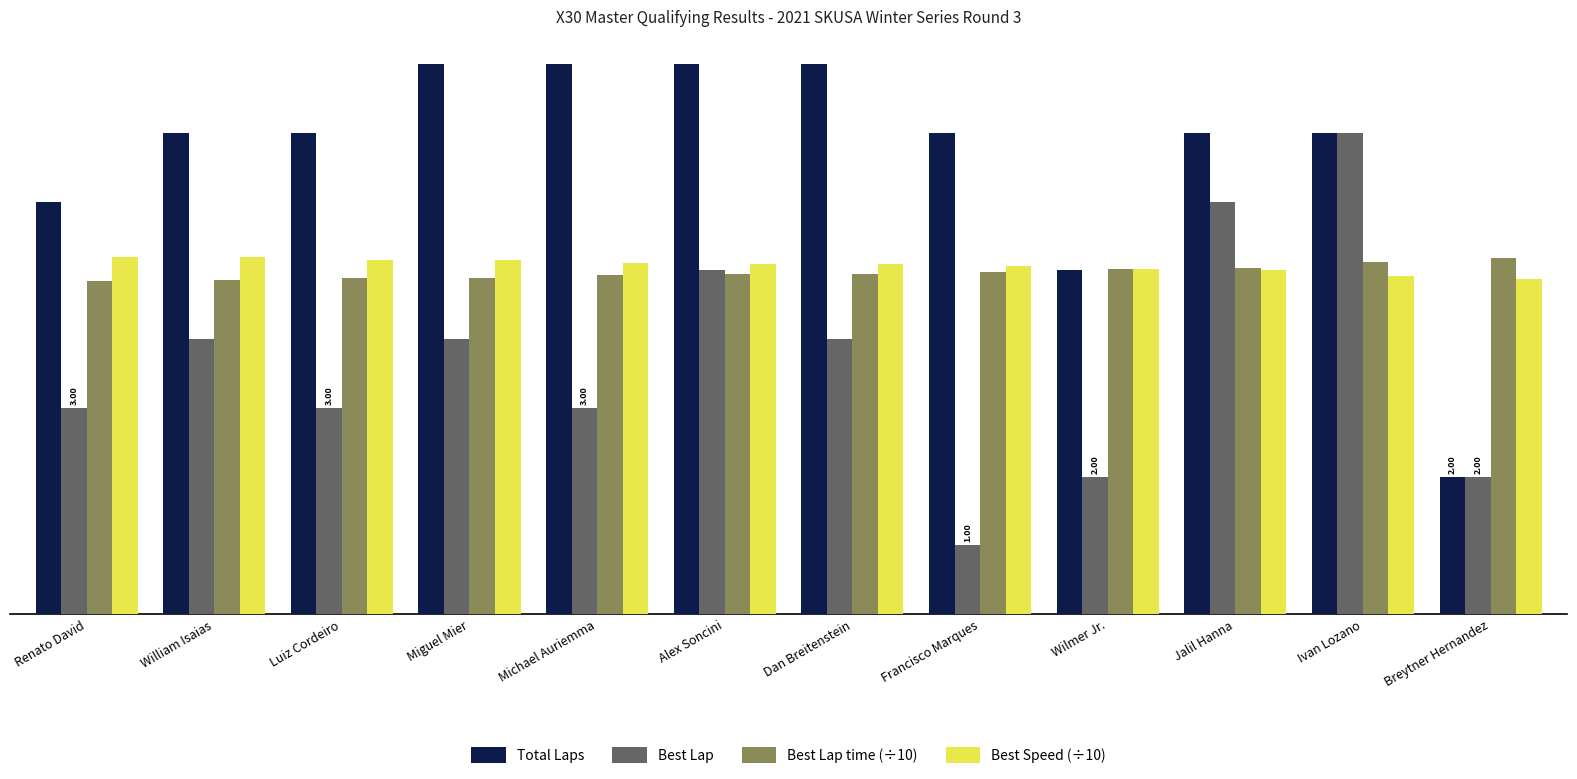

At which label is Best Speed (÷10) closest to 5?

Jalil Hanna